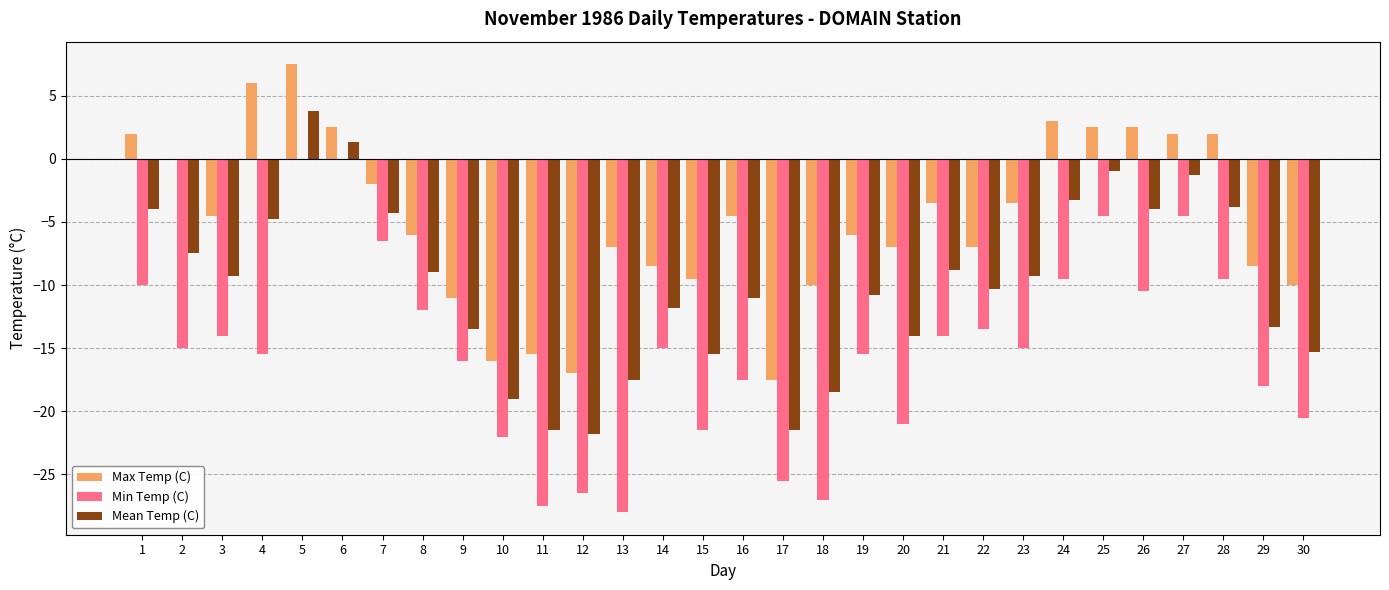

What are all the series names shown in the legend?

Max Temp (C), Min Temp (C), Mean Temp (C)